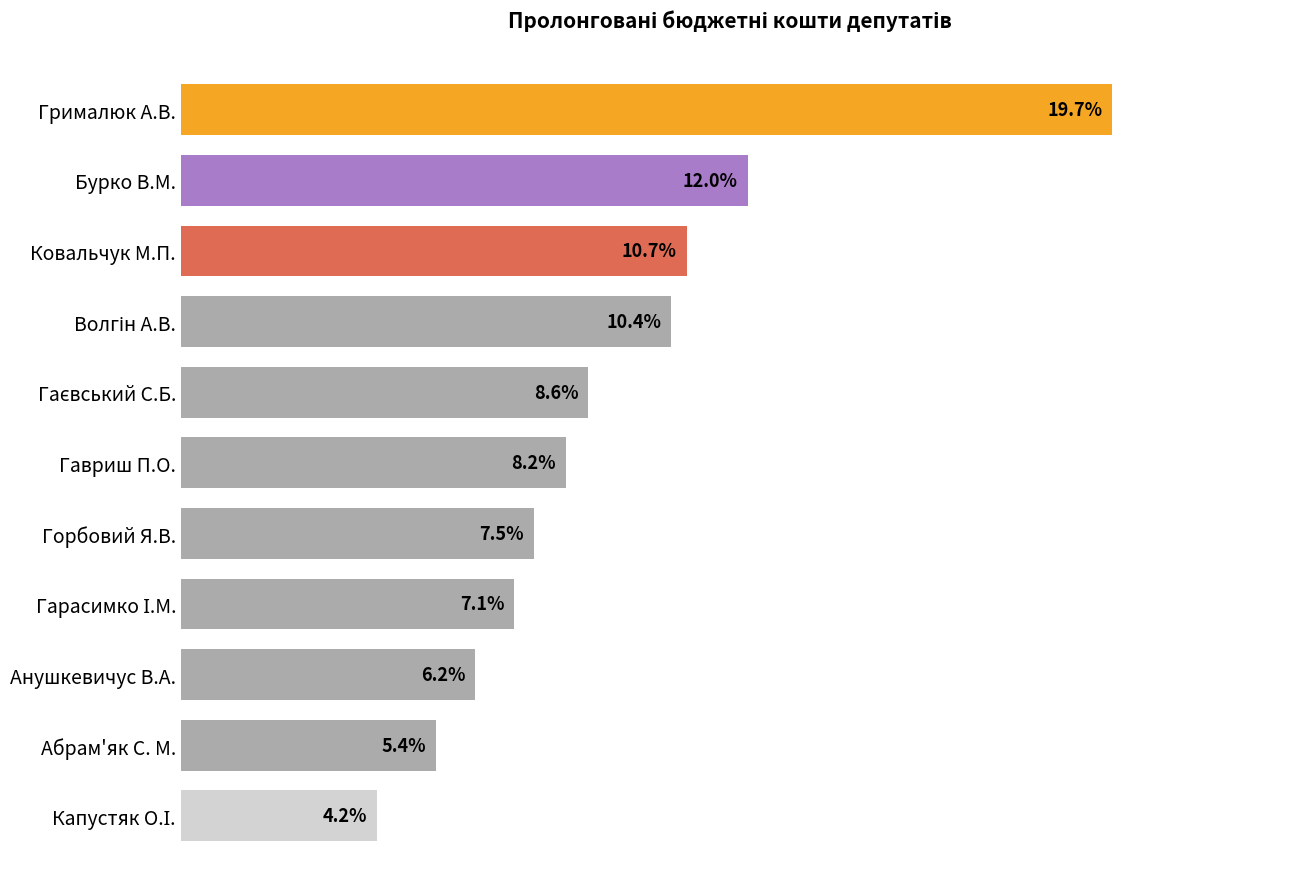

Does the chart contain any negative values?

No